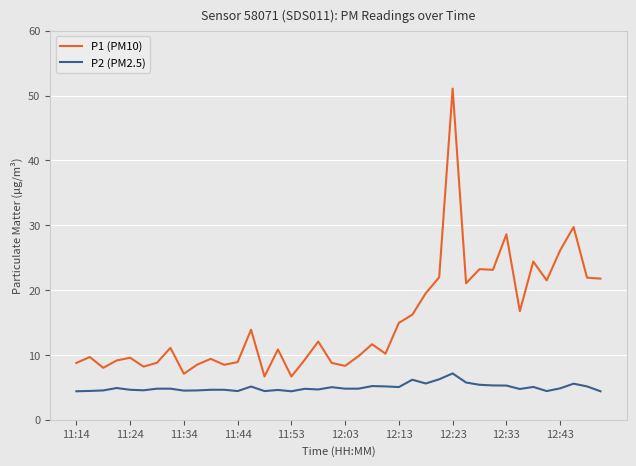

True or false: P2 (PM2.5) and P1 (PM10) intersect in this chart.

False